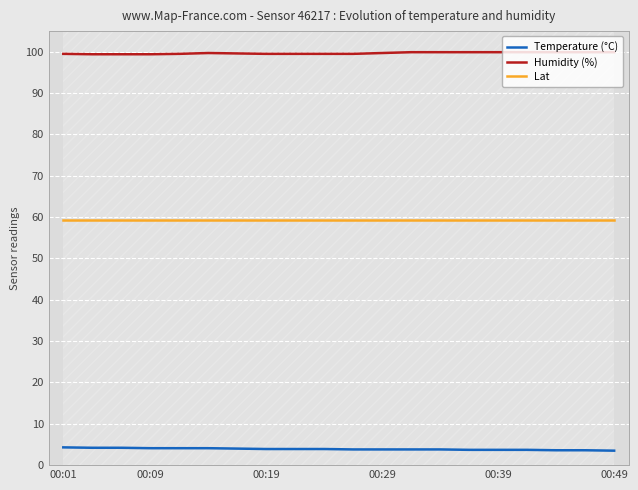

Count the number of data series in this chart.

3